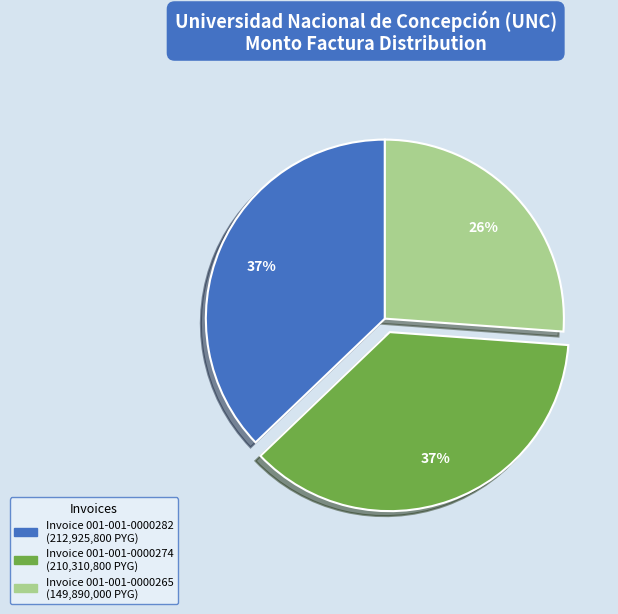

Does any single category account for the majority?

No